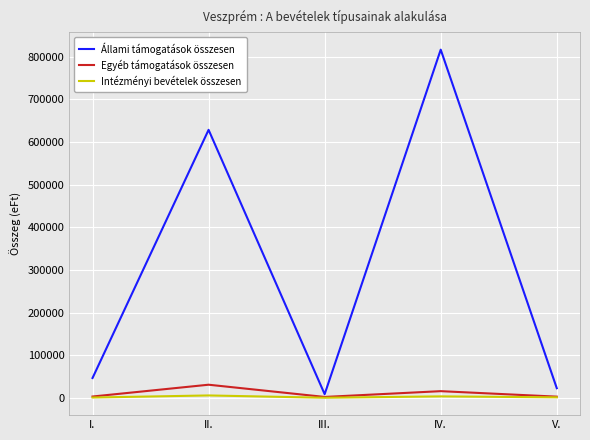

True or false: Egyéb támogatások összesen has more than 1 interior local peaks.

True